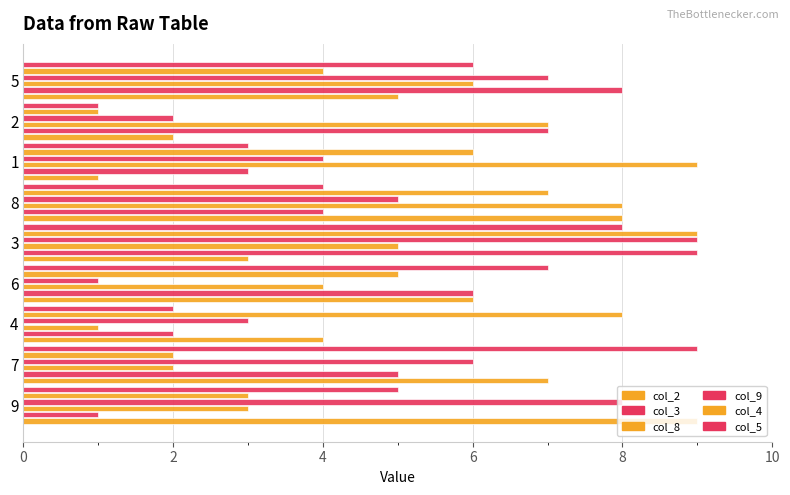

Count the number of data series in this chart.

6